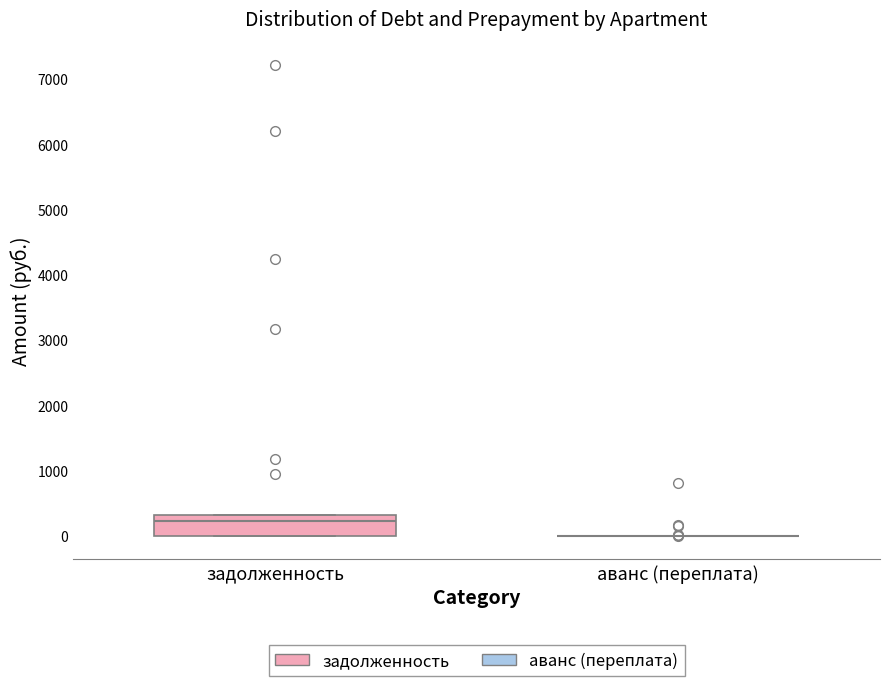

Reading left to right, read every box against the y-axis: the position of its median line, the range the box covers, and the ends of its whiskers. The values are not printed on the chart, so give them approximately, as read against the axis.

задолженность: median 200, box 0 to 300, whiskers 0 to 300
аванс (переплата): box collapsed to a line at 0, whiskers 0 to 0